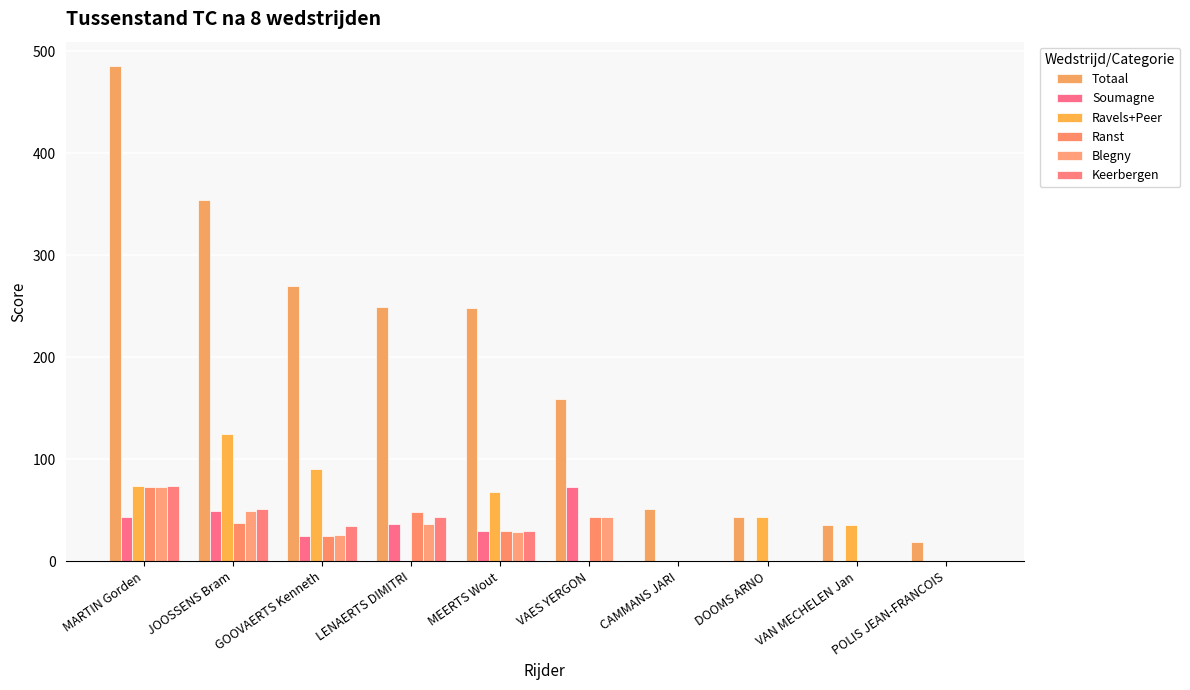

True or false: Totaal has a value of 30 at CAMMANS JARI.

False